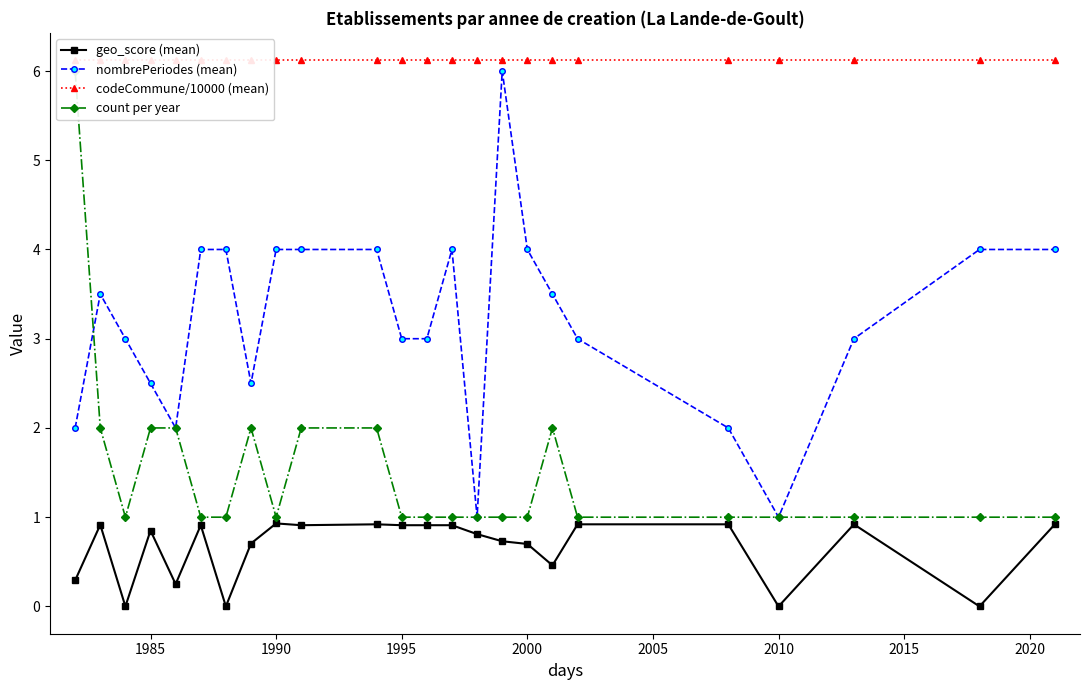

The value of geo_score (mean) at 2000 is 0.3. True or false?

False